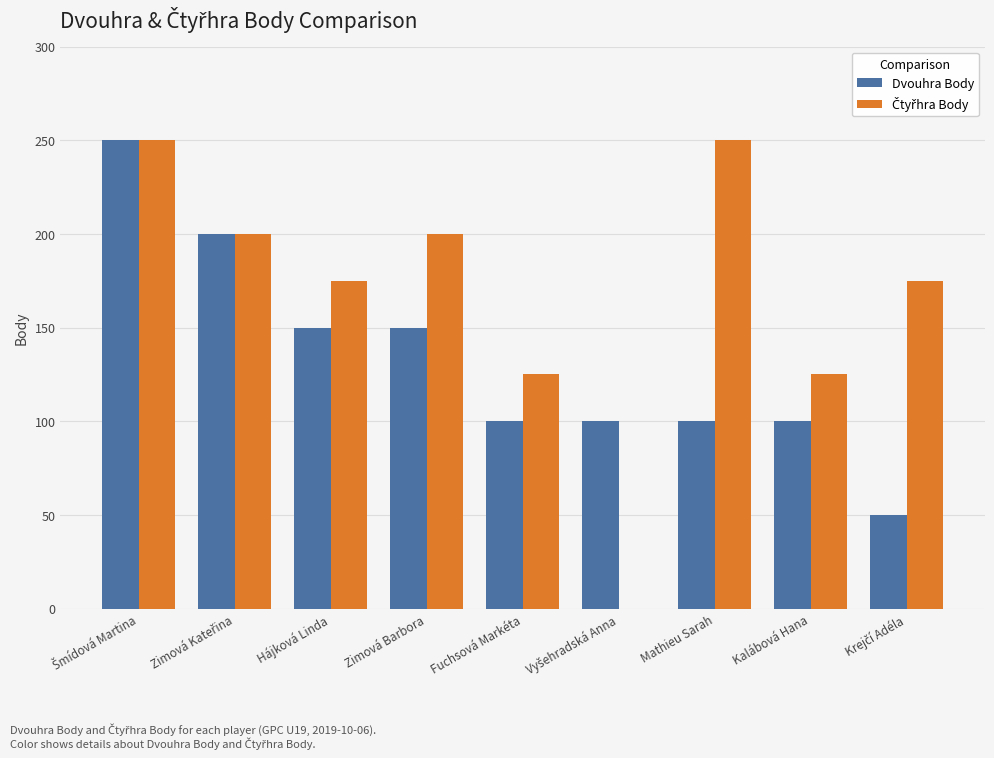

What is the greatest value displayed?

250